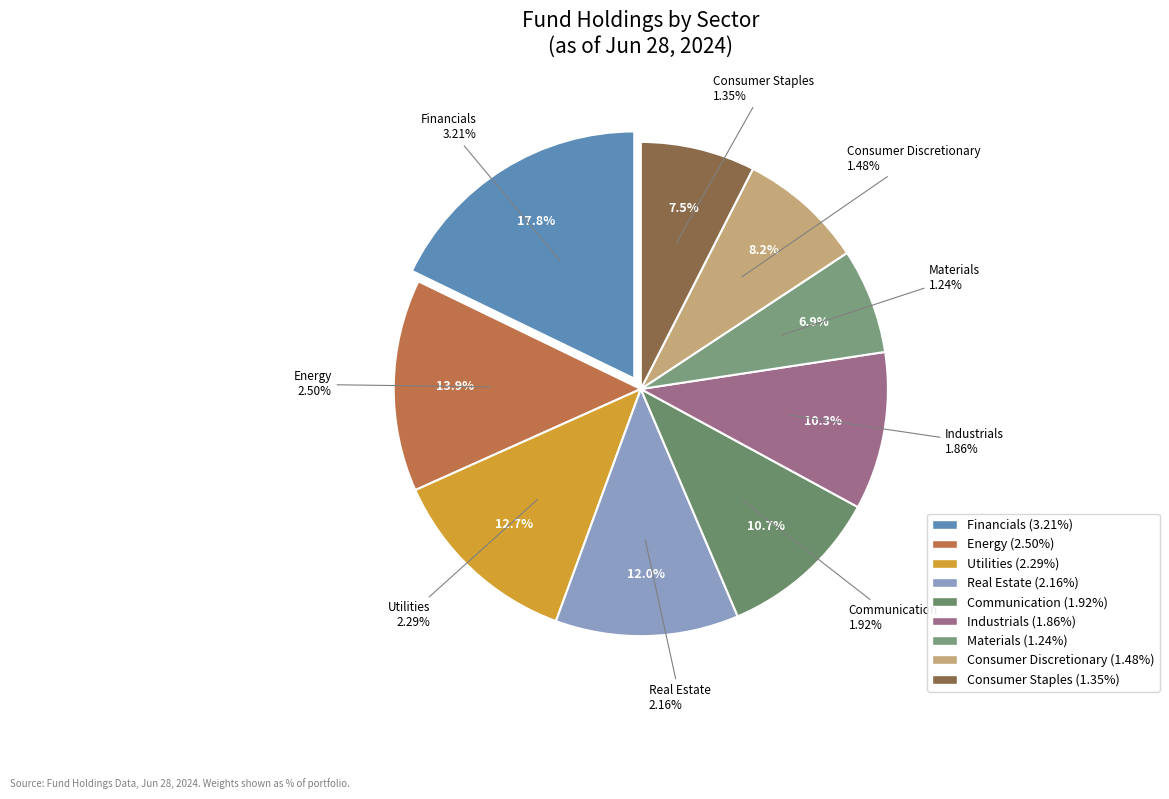

Rank the categories by value from highest to lowest.

Financials, Energy, Utilities, Real Estate, Communication, Industrials, Consumer Discretionary, Consumer Staples, Materials